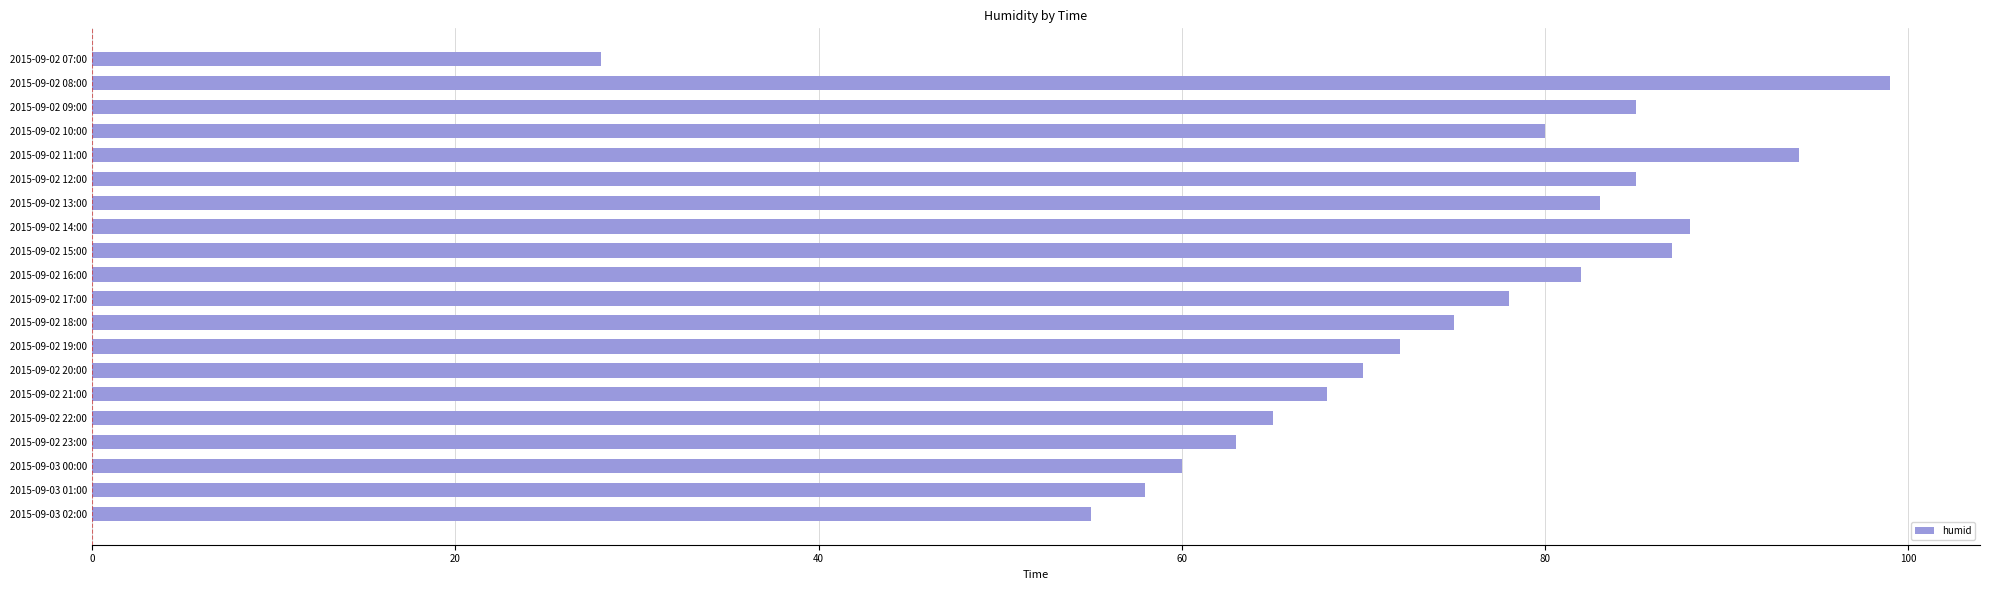

What is the difference between the maximum and minimum values?

71